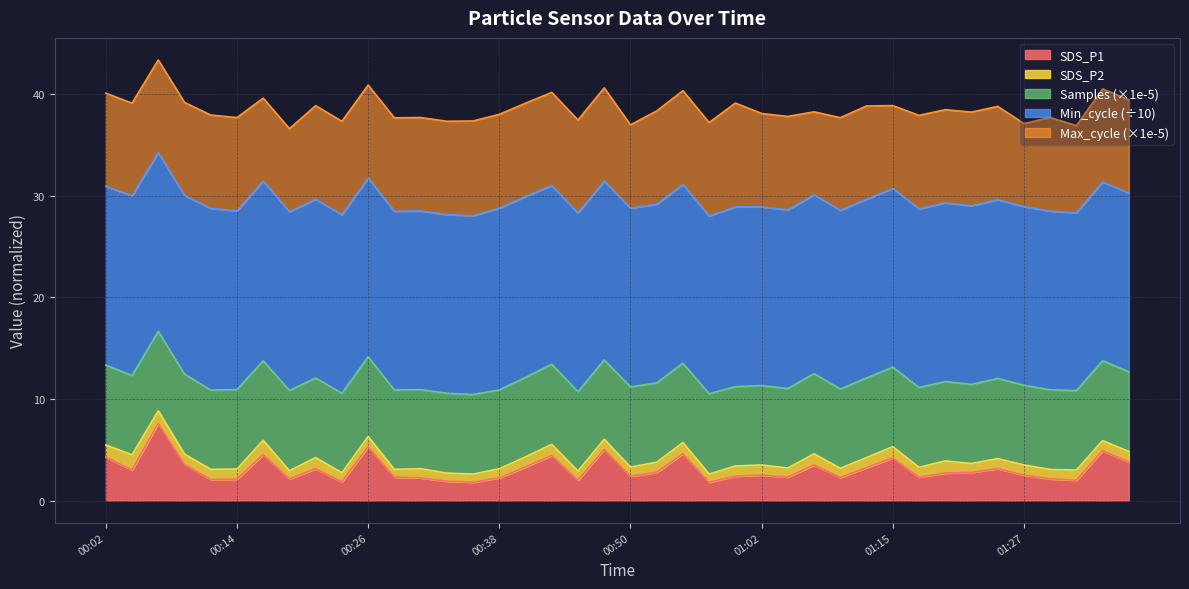

How many lines are shown in the chart?

5